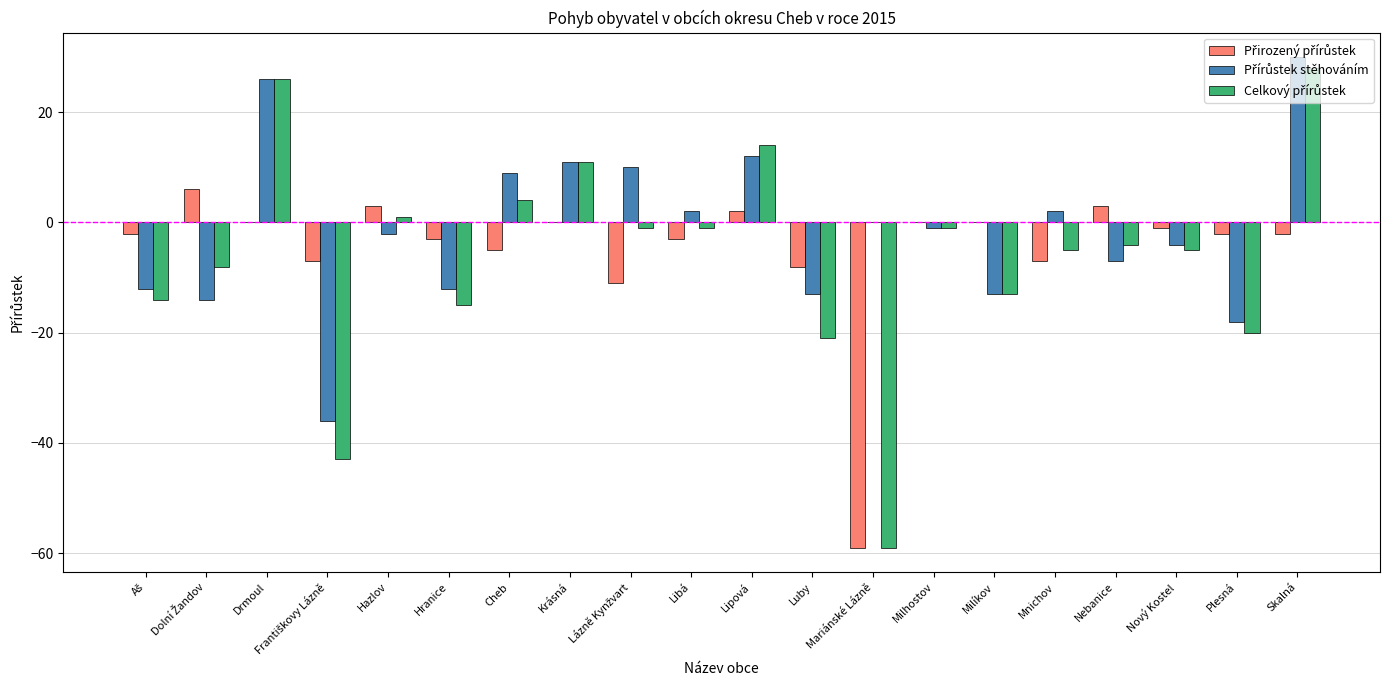

What is the greatest value displayed?

30